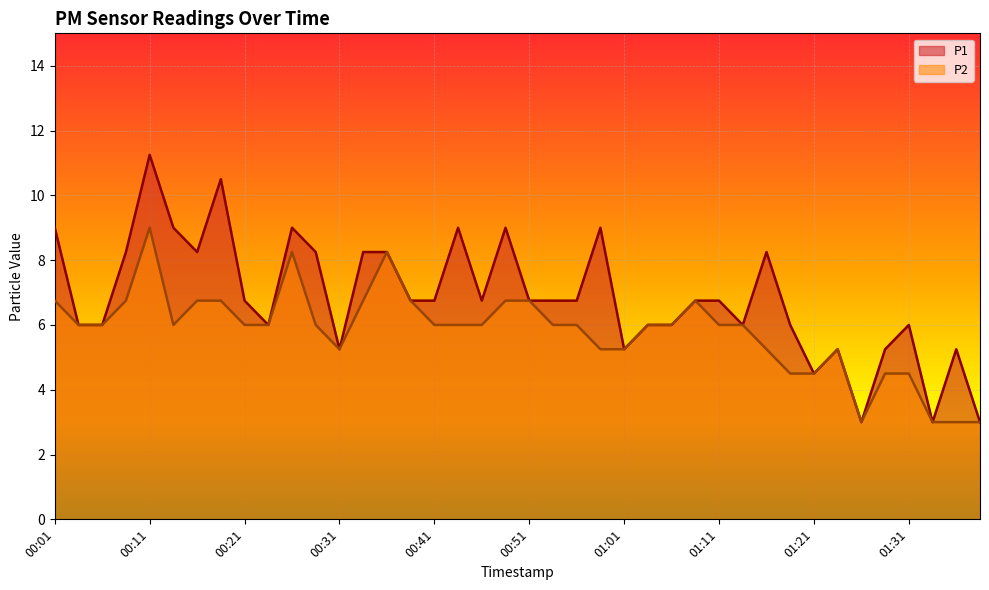

Where does the P1 series first go above 6?

00:01